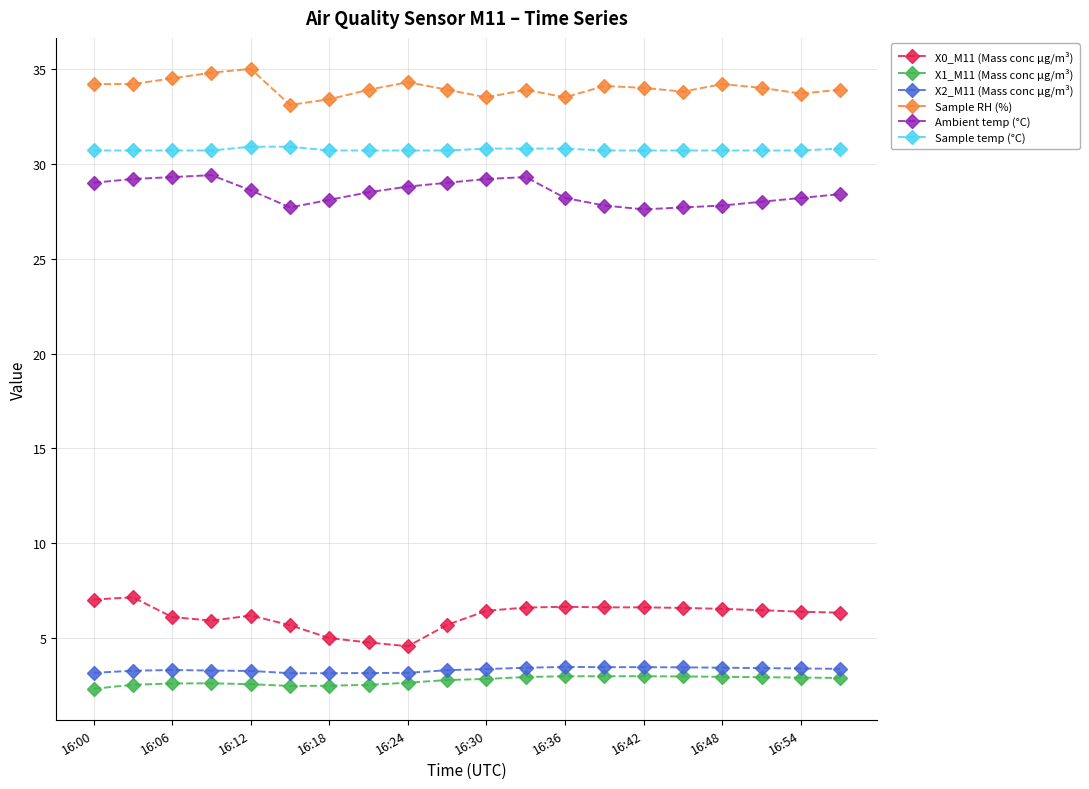

What is the sum of all Sample temp (°C) values?

614.8